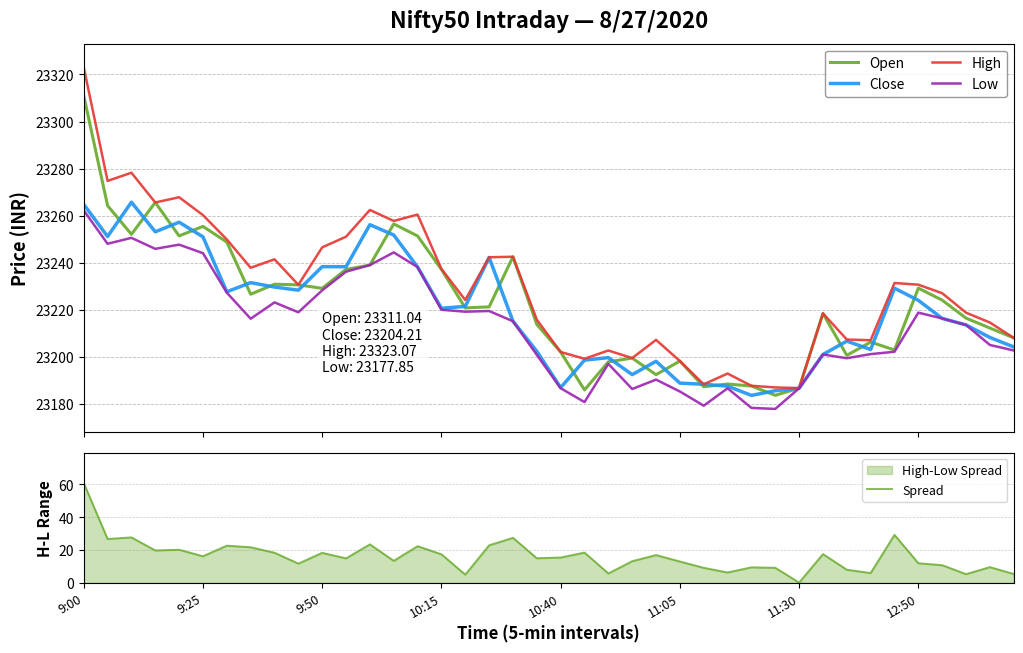

How many data points in High are above 23230?

20